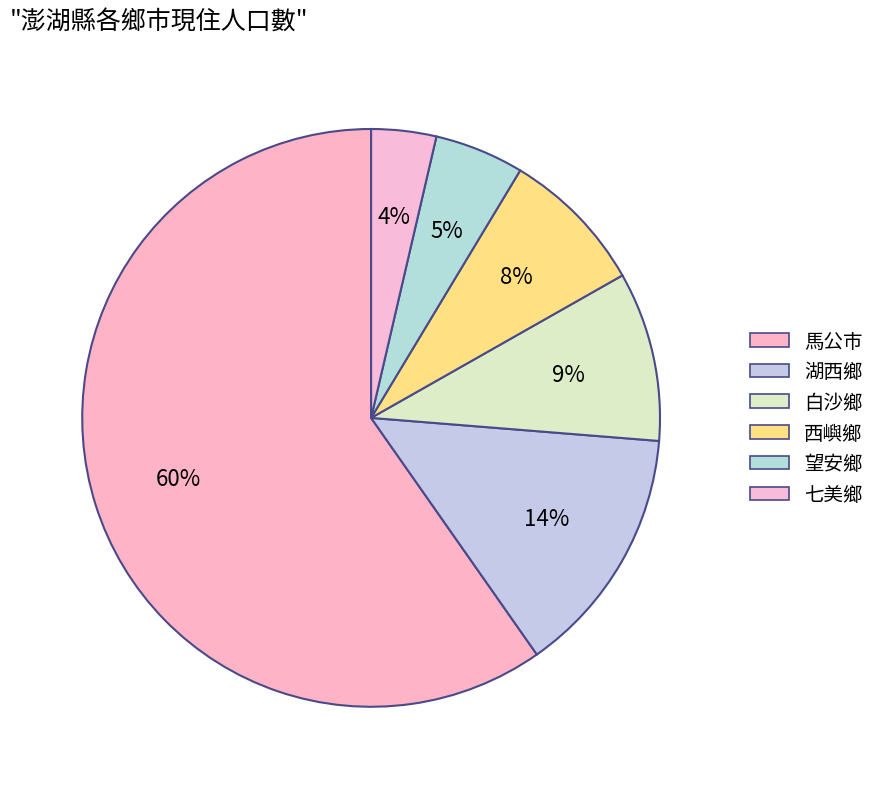

What is the ratio of the value at 馬公市 to the value at 七美鄉?

16.5